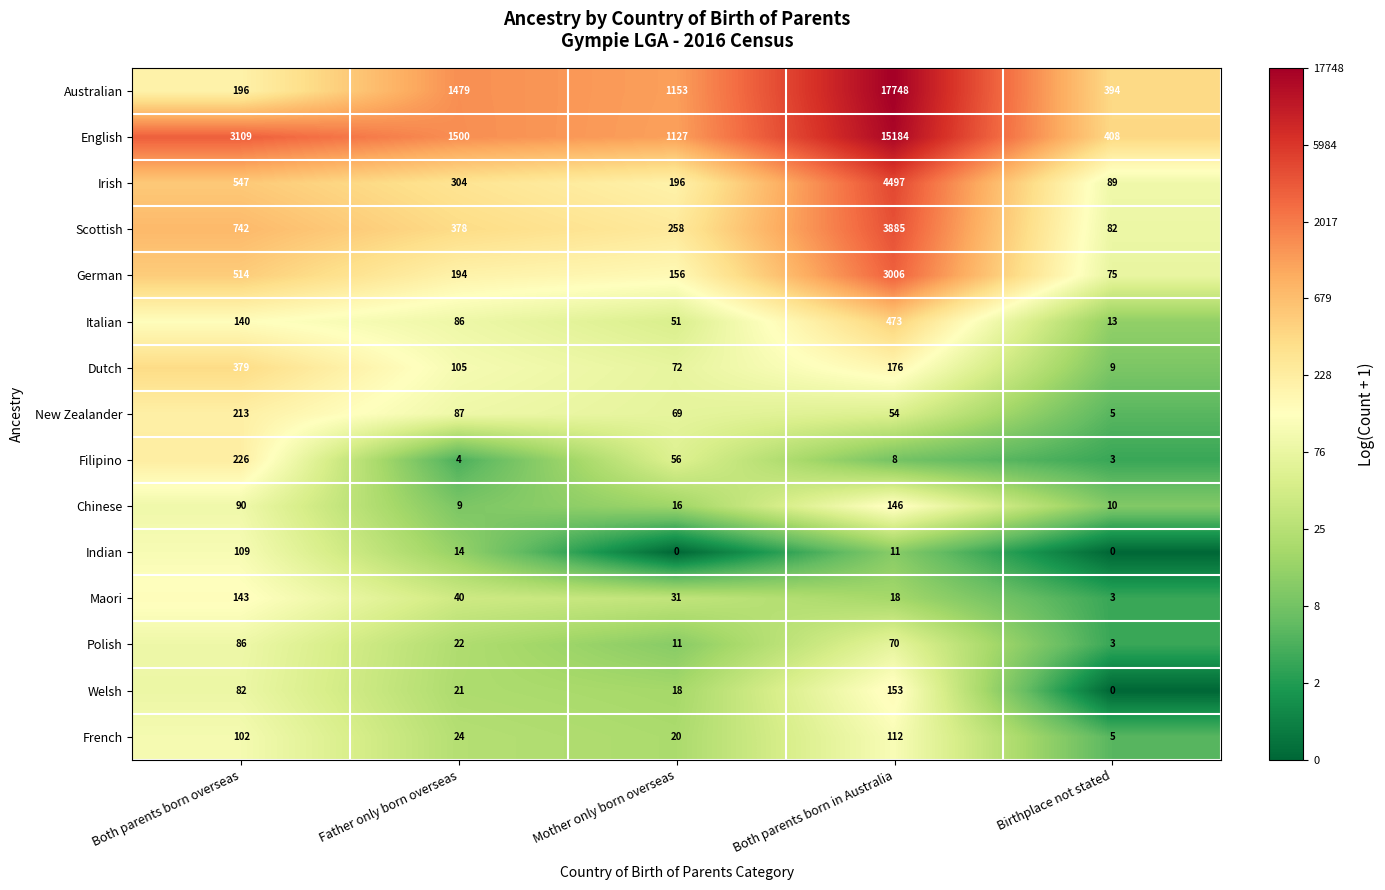

What is the sum of the Filipino values at Father only born overseas and Birthplace not stated?

7